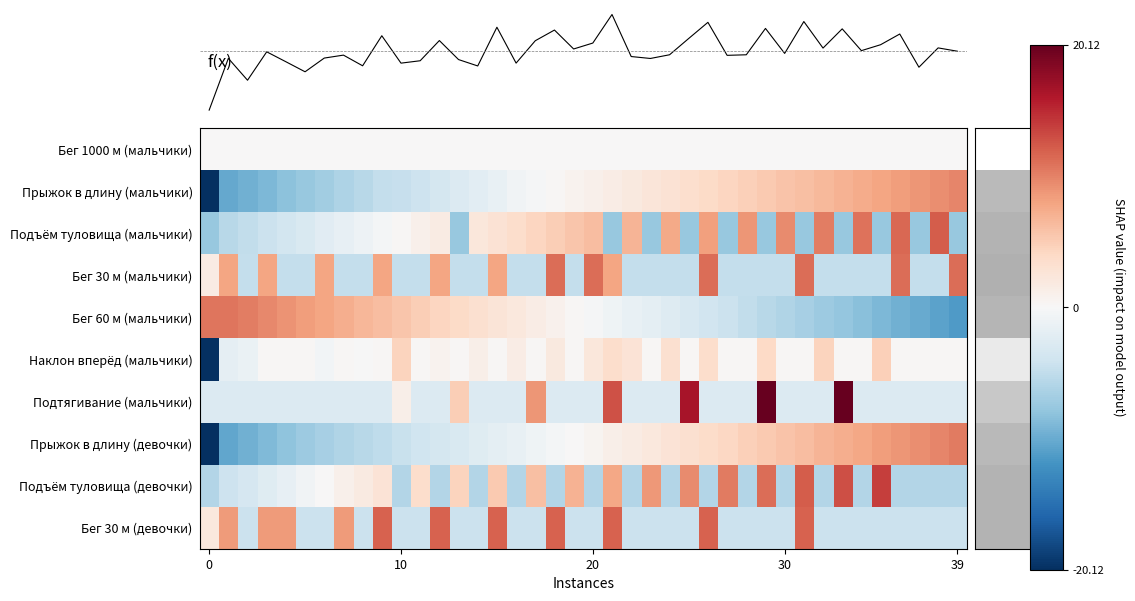

At which category is the sum across all series the highest?

21